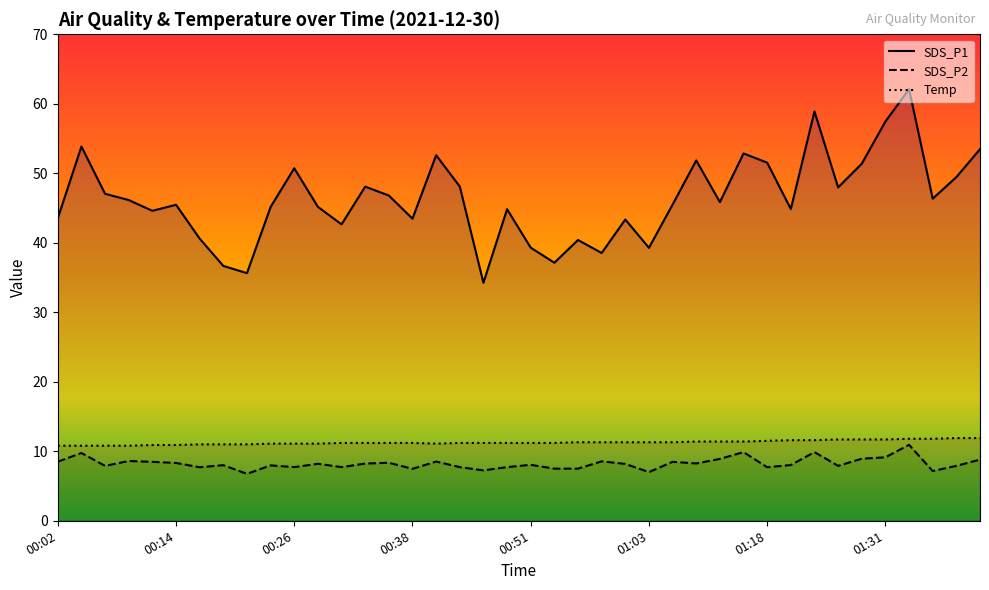

The Temp series shows 3.8 at 01:23. True or false?

False